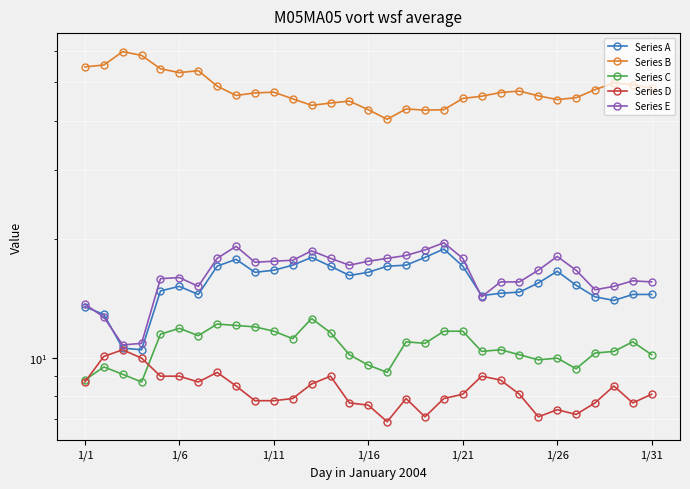

How many interior local peaks does the Series A series have?

5